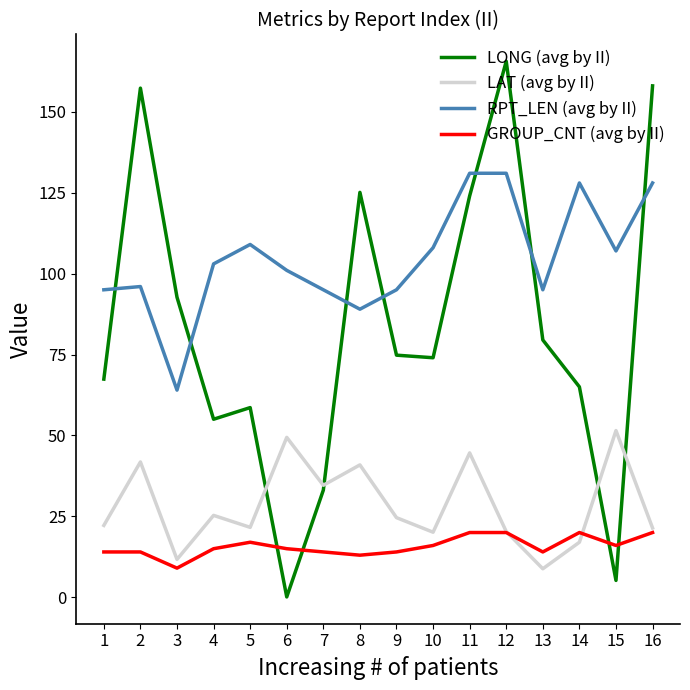

Is the value of GROUP_CNT (avg by II) at 8 greater than the value of LONG (avg by II) at 2?

No